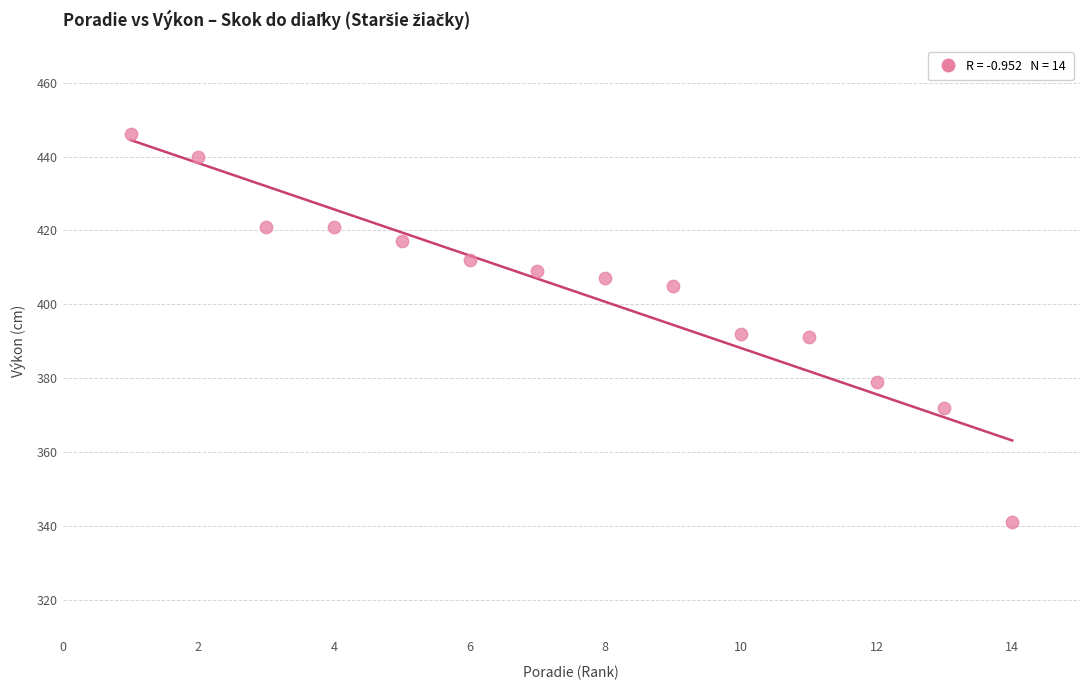

What is the range of Y values (max minus min)?

105